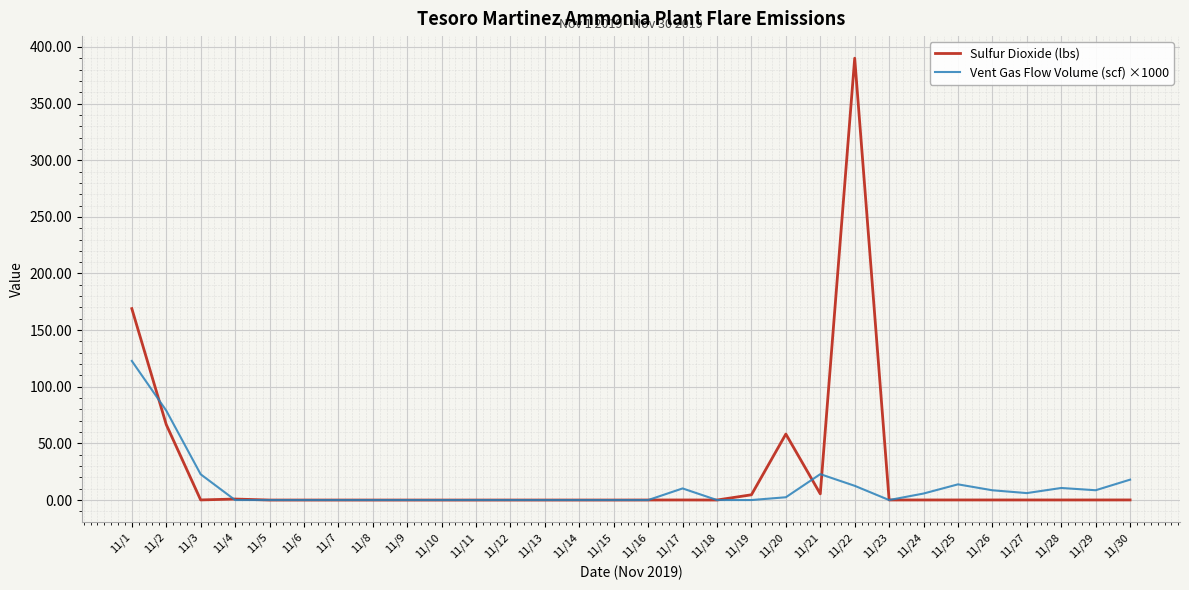

Is the value of Sulfur Dioxide (lbs) at 11/1 greater than the value of Vent Gas Flow Volume (scf) ×1000 at 11/10?

Yes